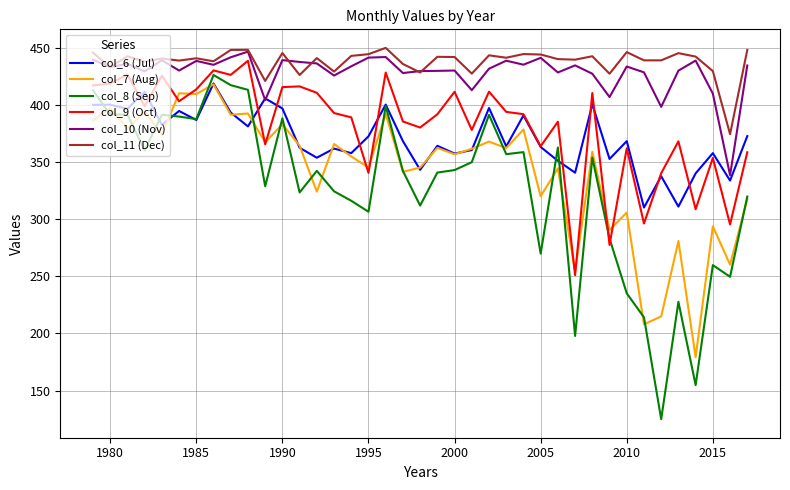

Which series has the widest spread of values?

col_8 (Sep)